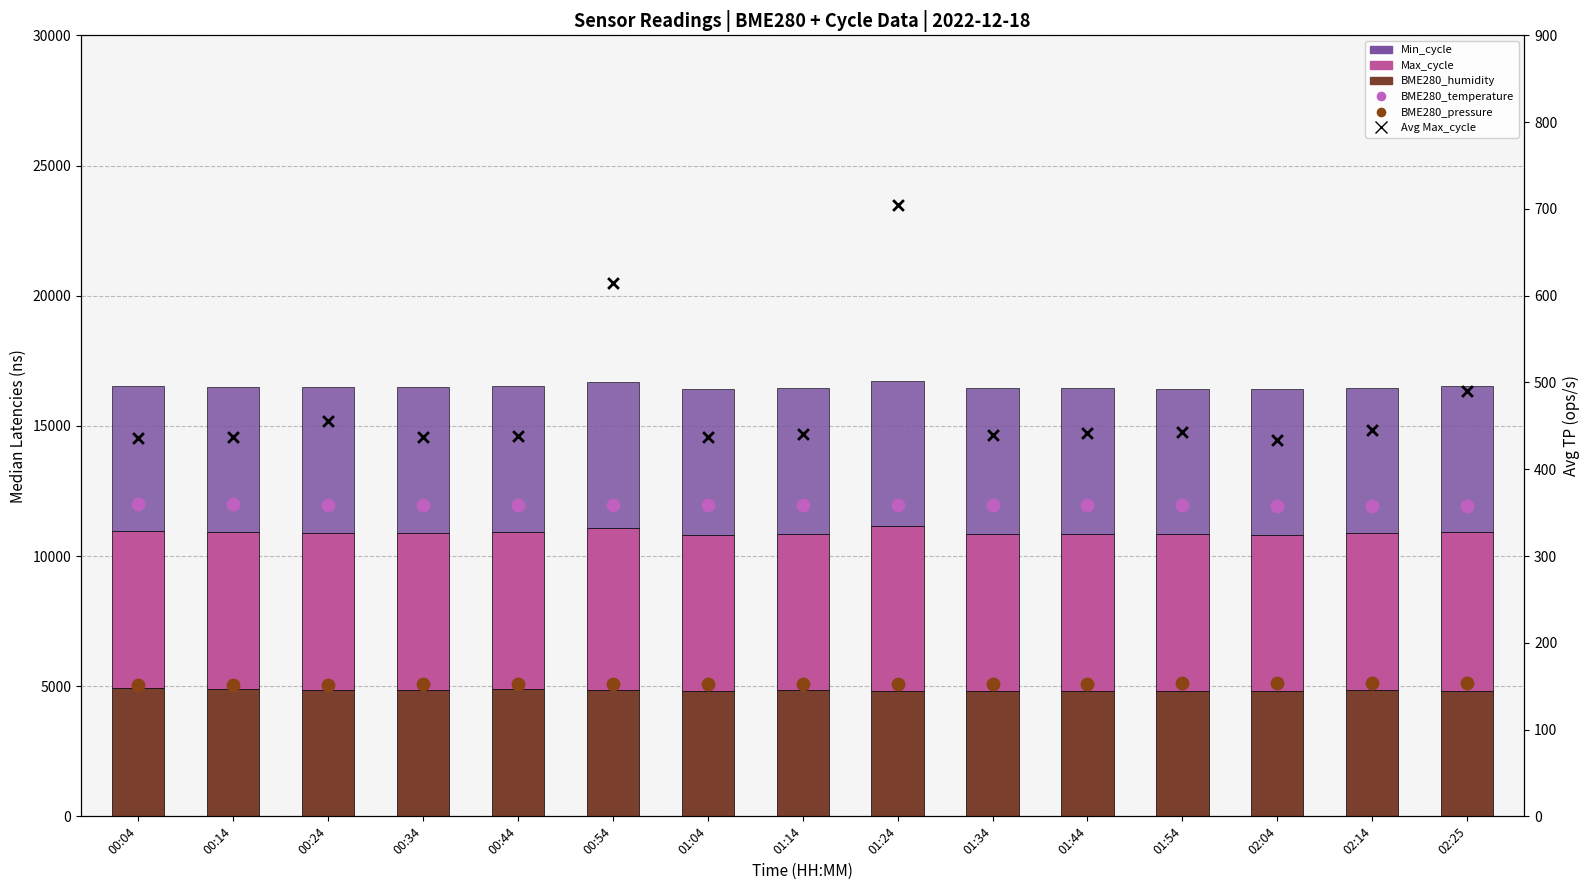

Which series has the widest spread of Y values?

Avg Max_cycle